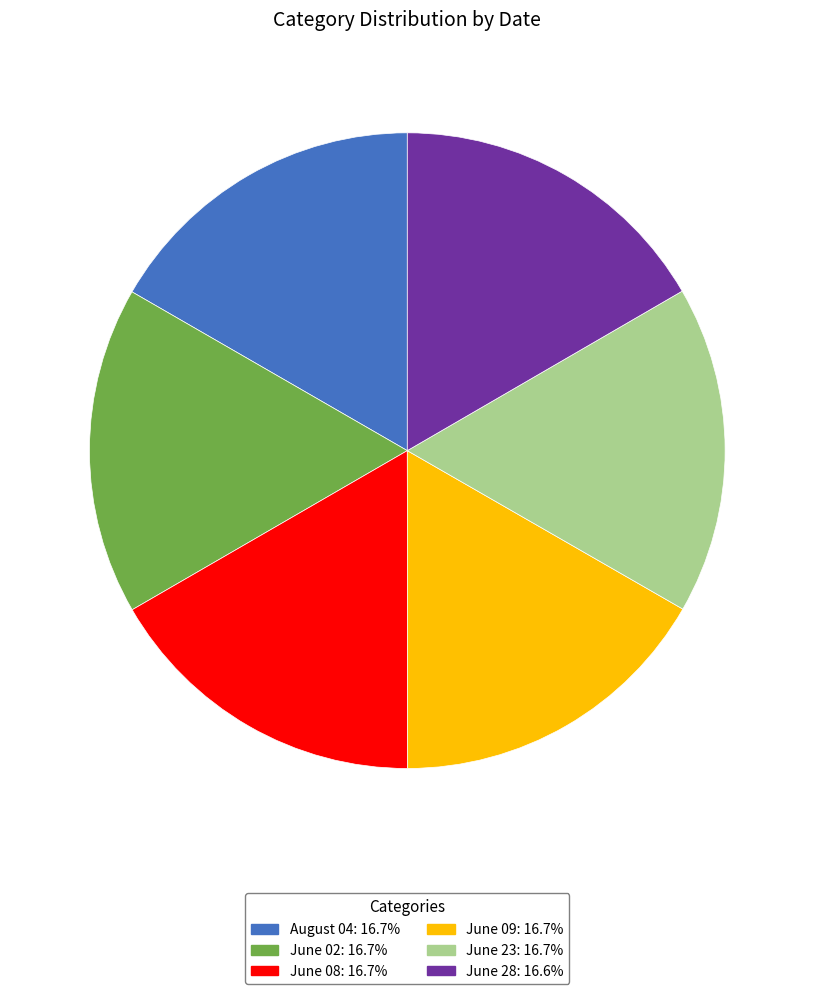

Is there a majority slice in this chart?

No